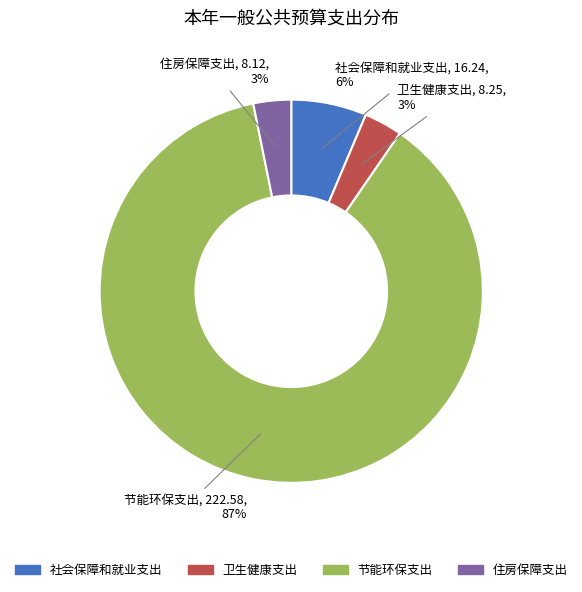

What percentage is the 卫生健康支出 slice, to the nearest percent?

3%